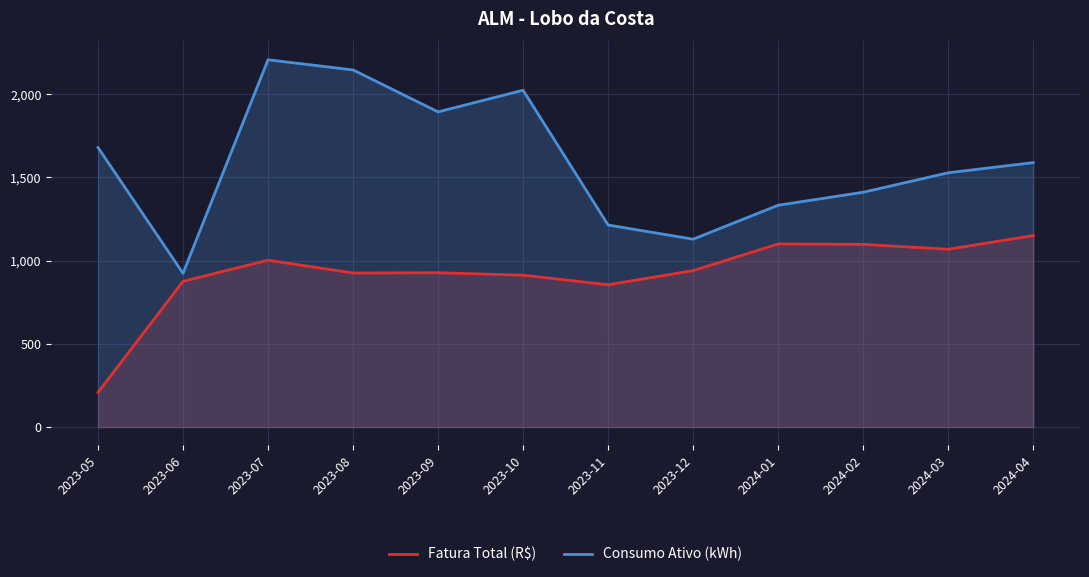

What is the difference between the maximum and second lowest values in the Consumo Ativo (kWh) series?

1078.0